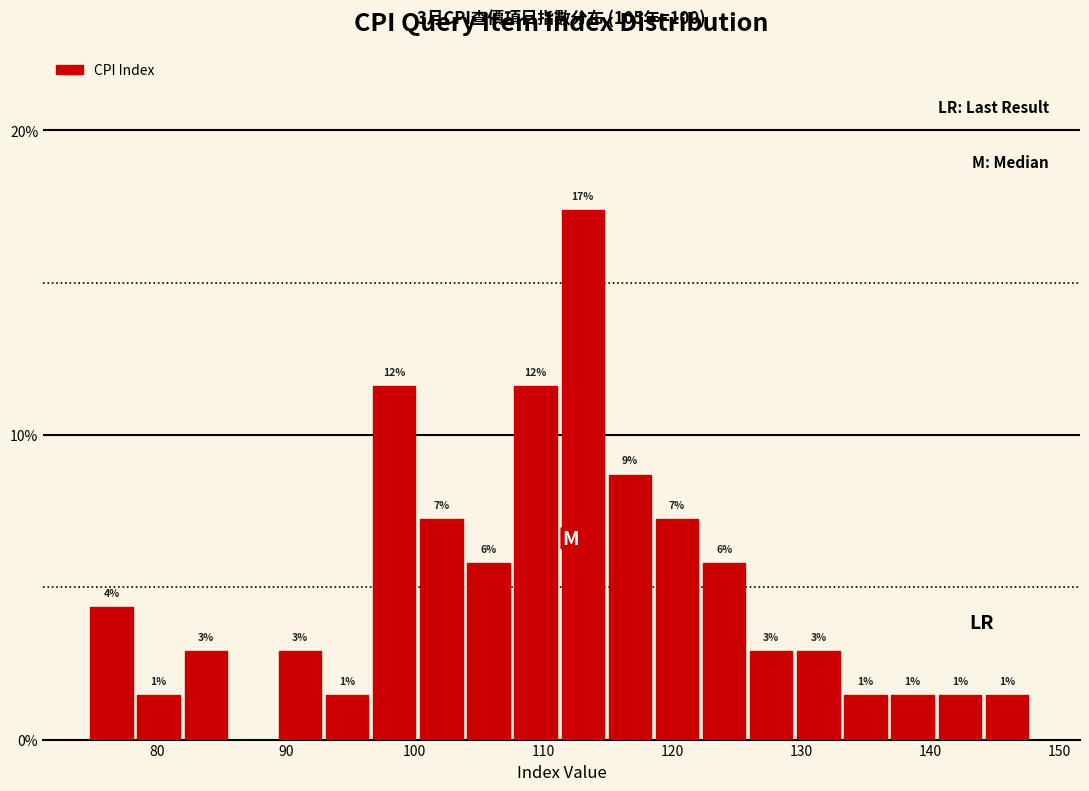

Around what value on the x-axis is the tallest bar? Give the approximate position of its centre, as read against the axis.

113